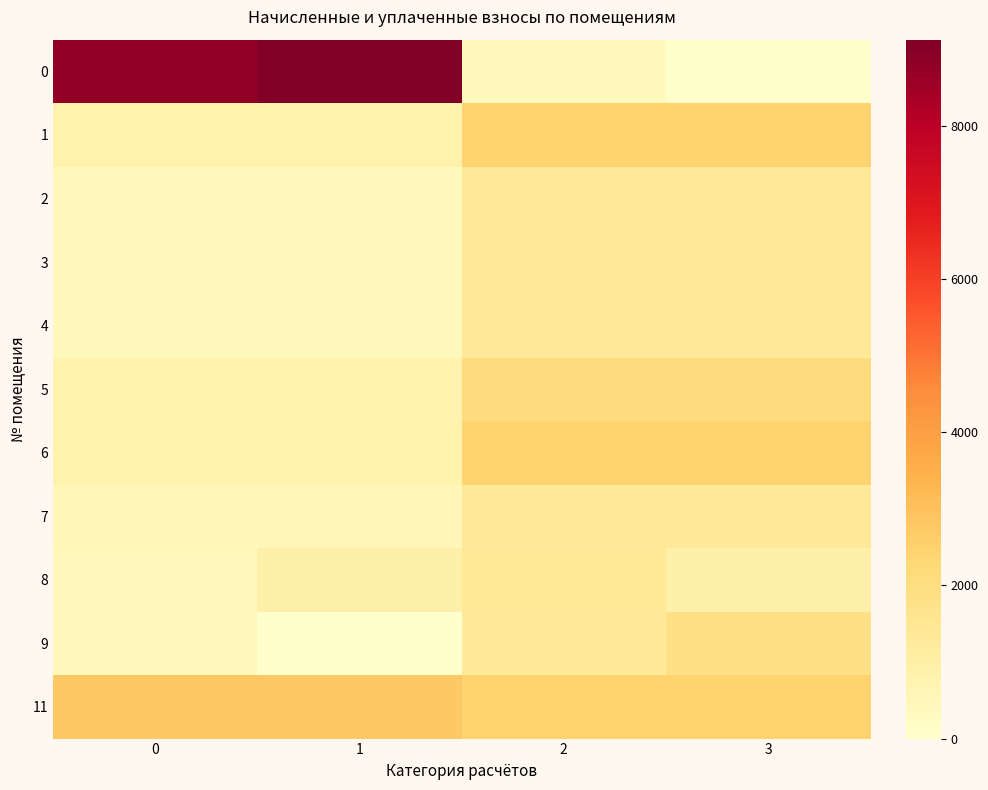

Reading left to right, transcribe all the data shown in this chart.

0: 0=8750.4	1=9130.4	2=380.0	3=0.0
1: 0=813.5	1=813.5	2=2440.5	3=2440.5
2: 0=443.7	1=443.7	2=1330.2	3=1330.2
3: 0=450.9	1=450.8	2=1352.5	3=1352.6
4: 0=449.6	1=449.6	2=1348.8	3=1348.8
5: 0=790.9	1=770.4	2=2079.1	3=2099.6
6: 0=820.4	1=820.4	2=2444.2	3=2444.2
7: 0=558.0	1=558.0	2=1352.5	3=1352.5
8: 0=452.2	1=909.3	2=1371.2	3=914.1
9: 0=450.6	1=0.0	2=1337.6	3=1833.5
11: 0=2767.7	1=2767.7	2=2444.2	3=2444.2